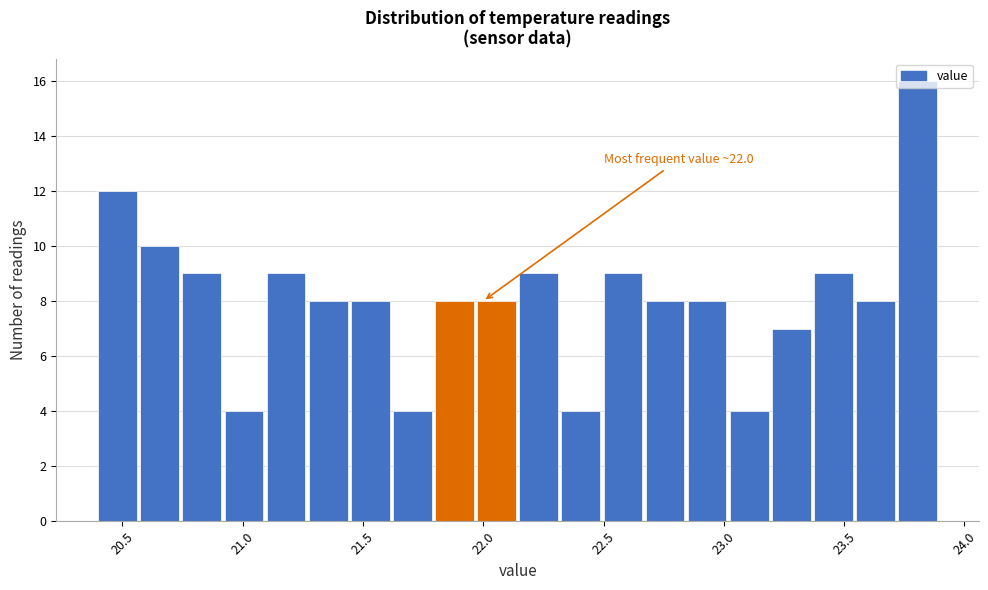

Read against the x-axis, roughly where is the centre of the tallest bar?

23.80